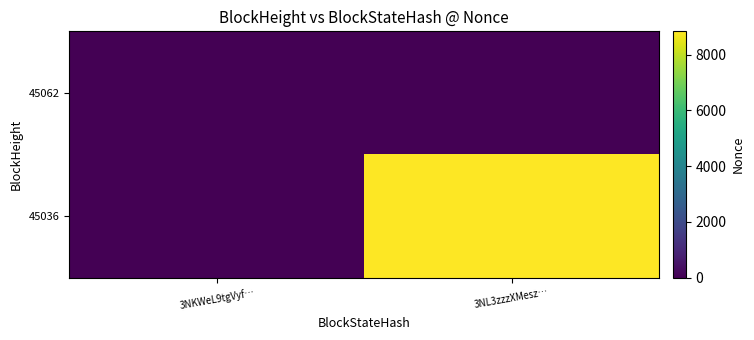

At which category is the sum across all series the highest?

3NL3zzzXMesz…